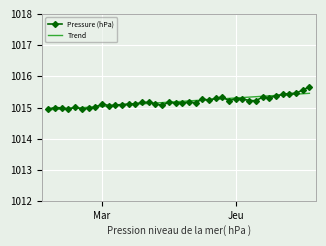

In Pressure (hPa), how many points are higher than both neighbors (excluding endpoints)?

10